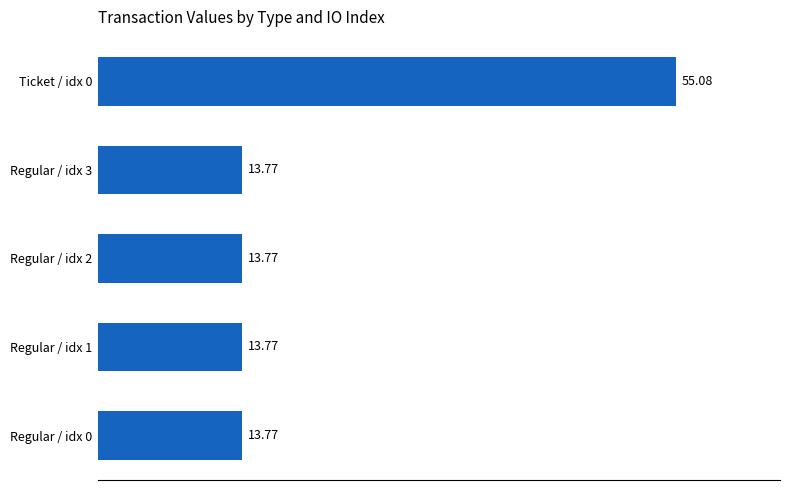

What is the sum of the values at Regular / idx 3 and Regular / idx 0?

27.5